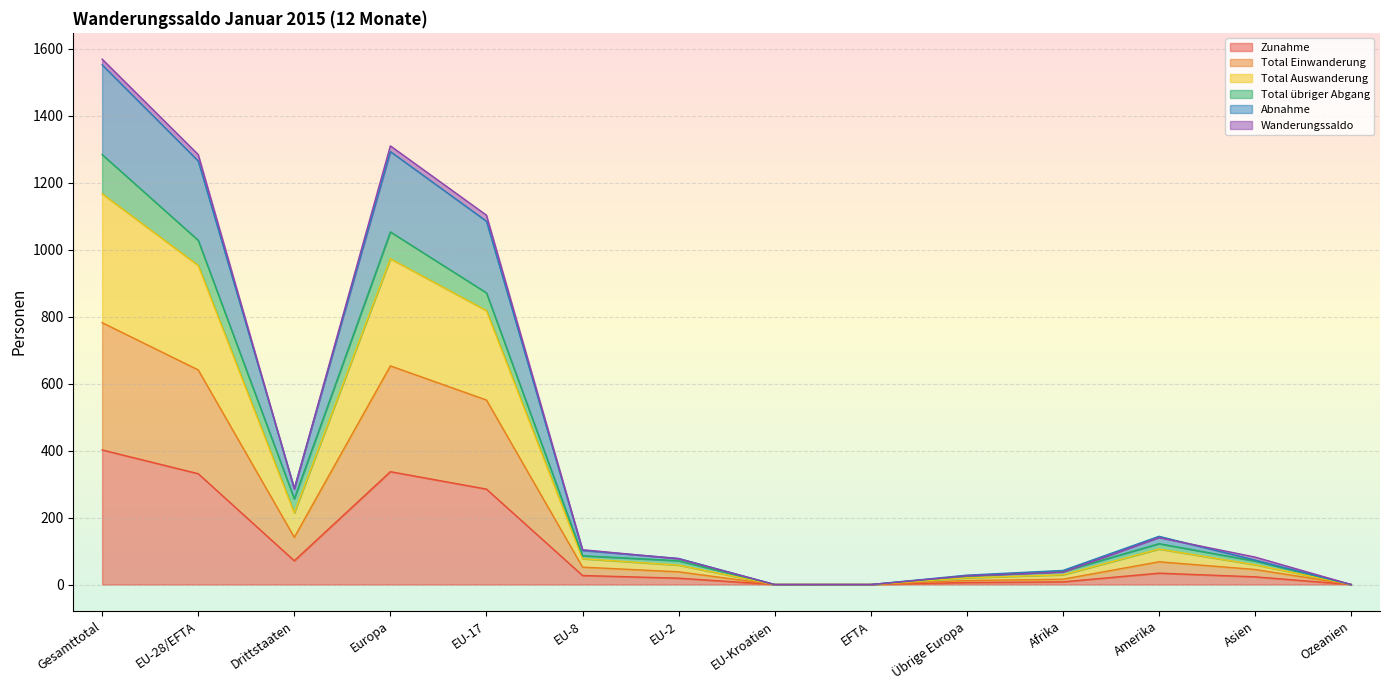

What is the maximum value for Zunahme?

402